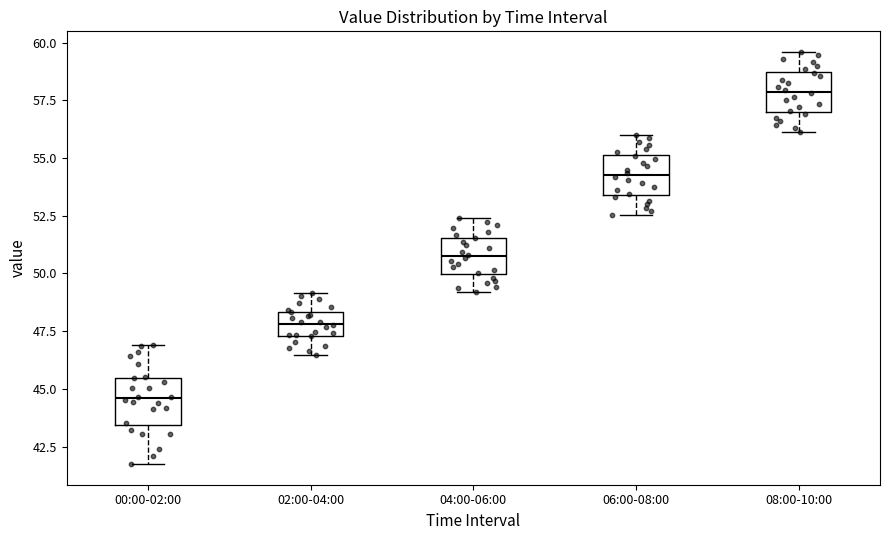

Reading left to right, read every box against the y-axis: the position of its median line, the range the box covers, and the ends of its whiskers. The values are not printed on the chart, so give them approximately, as read against the axis.

00:00-02:00: median 44.5, box 43.5 to 45.5, whiskers 41.5 to 47.0
02:00-04:00: median 48.0, box 47.5 to 48.5, whiskers 46.5 to 49.0
04:00-06:00: median 50.5, box 50.0 to 51.5, whiskers 49.0 to 52.5
06:00-08:00: median 54.5, box 53.5 to 55.0, whiskers 52.5 to 56.0
08:00-10:00: median 58.0, box 57.0 to 58.5, whiskers 56.0 to 59.5